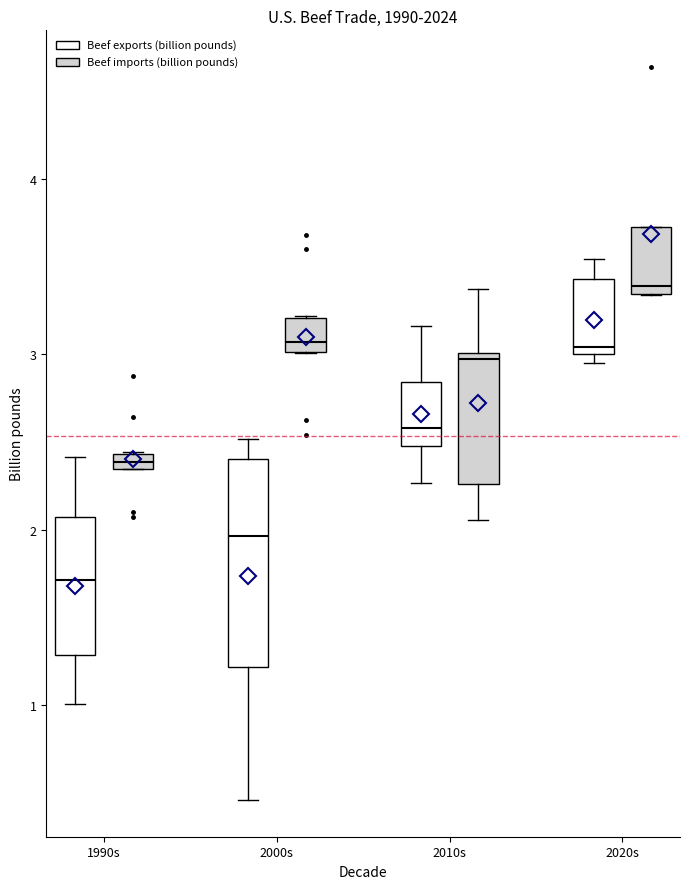

Which box is the tallest, from its lower edge to its upper edge?

2000s (Beef exports (billion pounds))